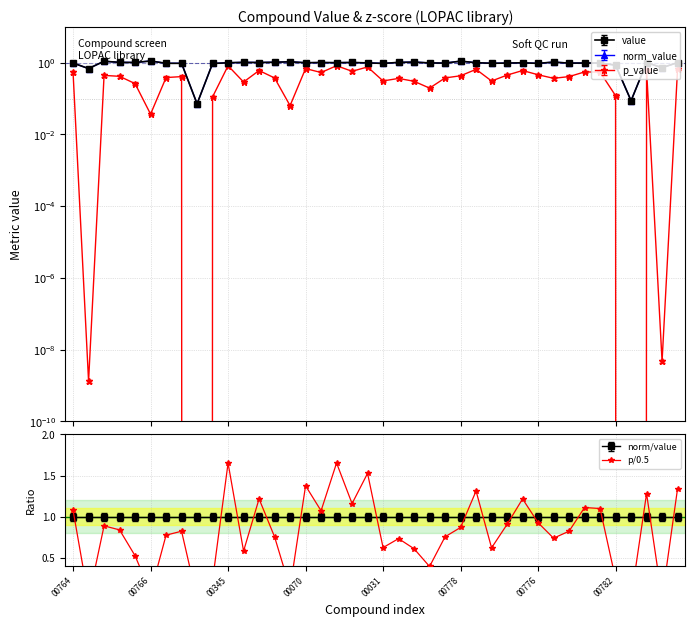

True or false: p_value and z_score cross at least once.

False